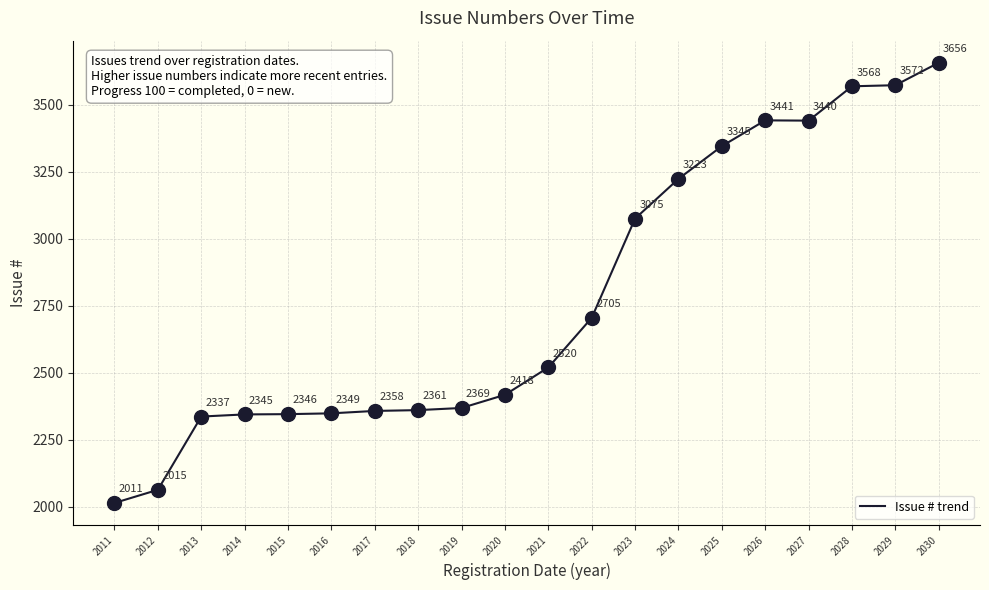

What is the ratio of the value at 2023 to the value at 2028?

0.9